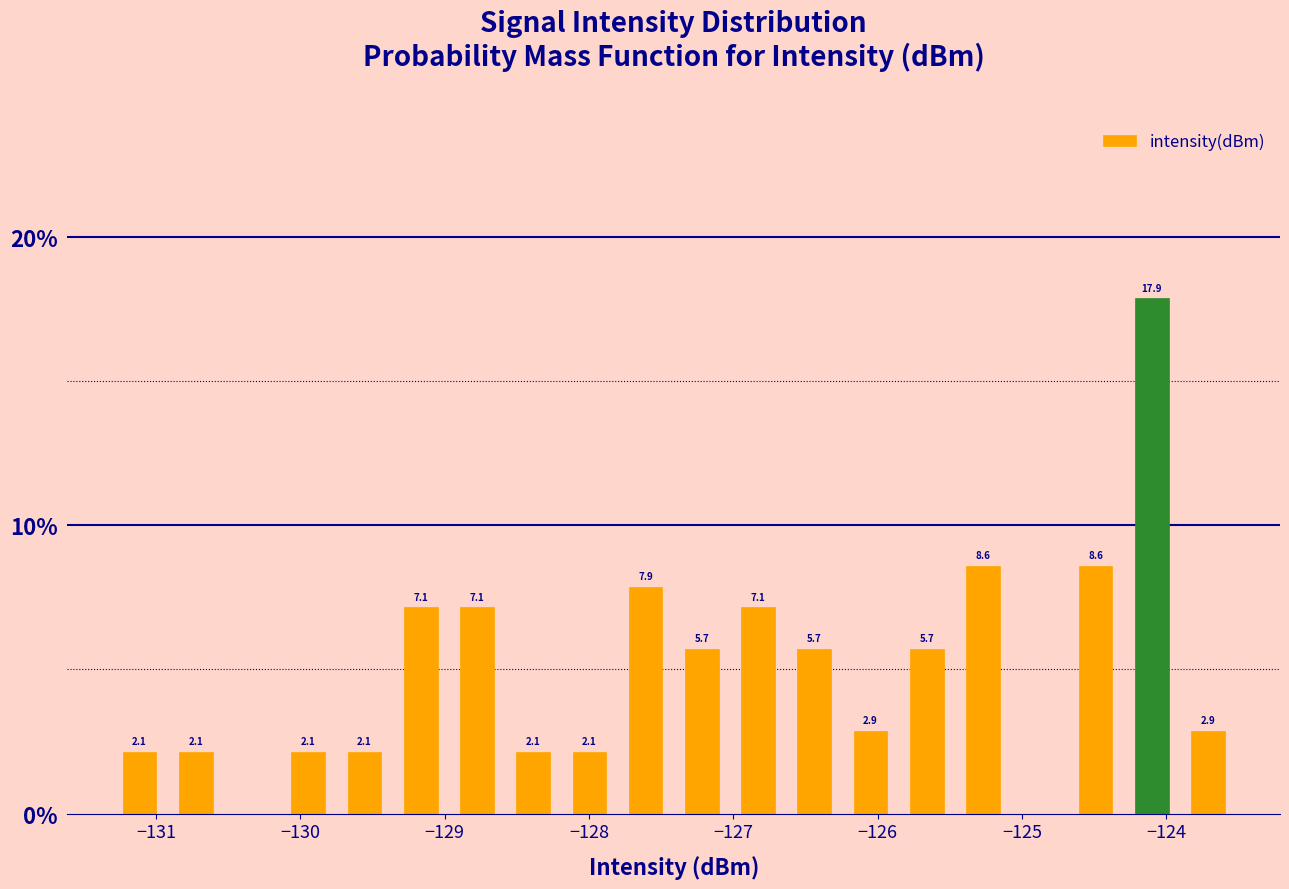

Read against the x-axis, roughly where is the centre of the tallest bar?

-124.1